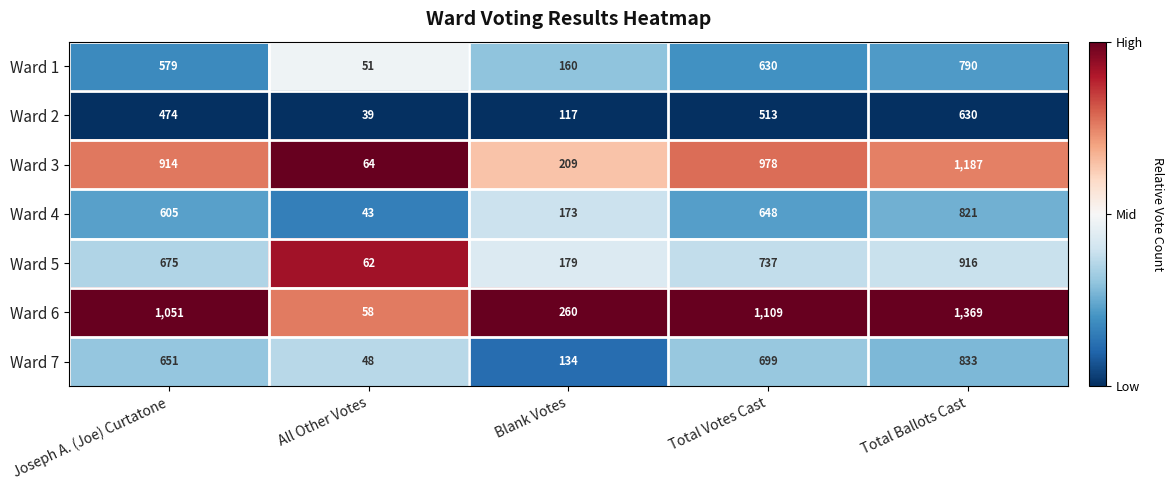

What is the maximum value shown in the chart?

1369